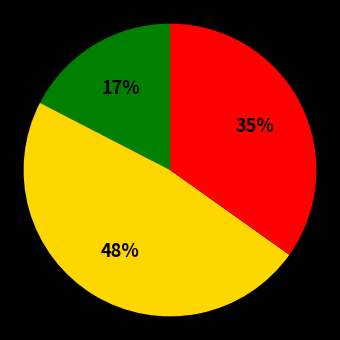

Is there any slice that represents more than half of the pie?

No